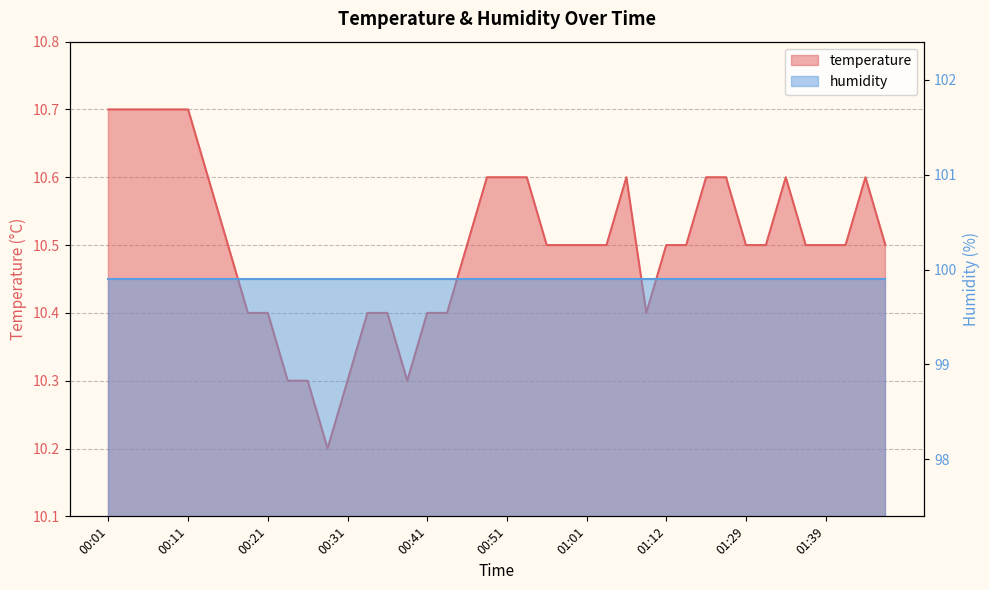

Reading left to right, extract all data points from this chart.

00:01=10.7	00:04=10.7	00:06=10.7	00:08=10.7	00:11=10.7	00:13=10.6	00:16=10.5	00:18=10.4	00:21=10.4	00:23=10.3	00:26=10.3	00:29=10.2	00:31=10.3	00:34=10.4	00:36=10.4	00:38=10.3	00:41=10.4	00:43=10.4	00:46=10.5	00:48=10.6	00:51=10.6	00:54=10.6	00:56=10.5	00:58=10.5	01:01=10.5	01:03=10.5	01:06=10.6	01:09=10.4	01:12=10.5	01:17=10.5	01:23=10.6	01:26=10.6	01:29=10.5	01:31=10.5	01:34=10.6	01:36=10.5	01:39=10.5	01:41=10.5	01:44=10.6	01:46=10.5